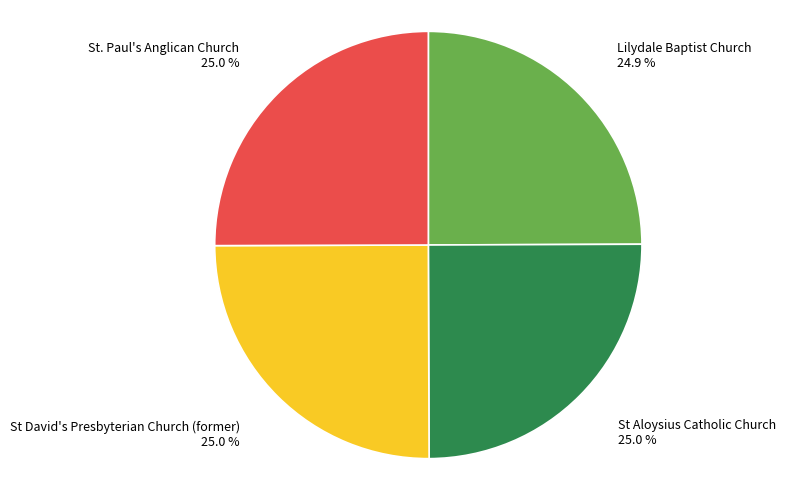

What portion of the pie excludes St Aloysius Catholic Church?

75.0%